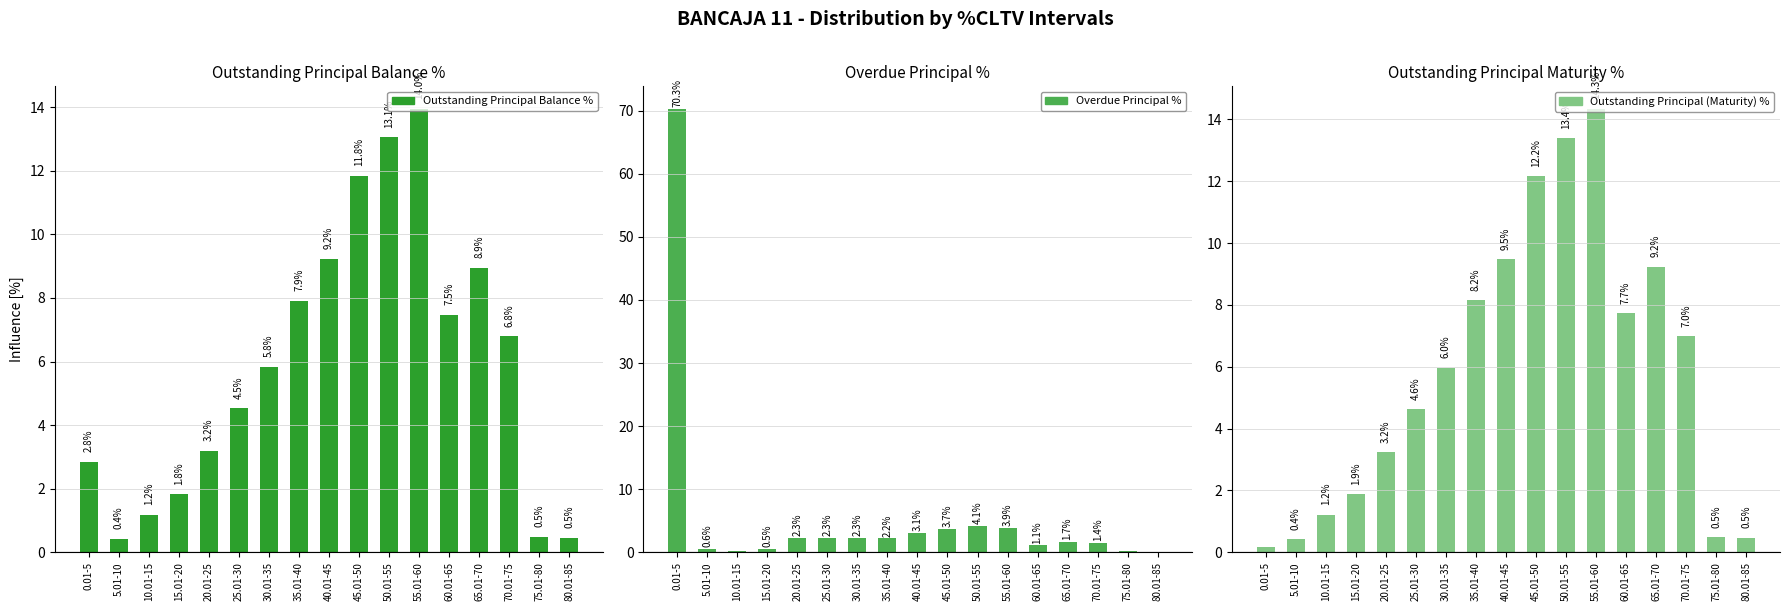

Which series changed the most between 10.01-15 and 20.01-25?

Overdue Principal %